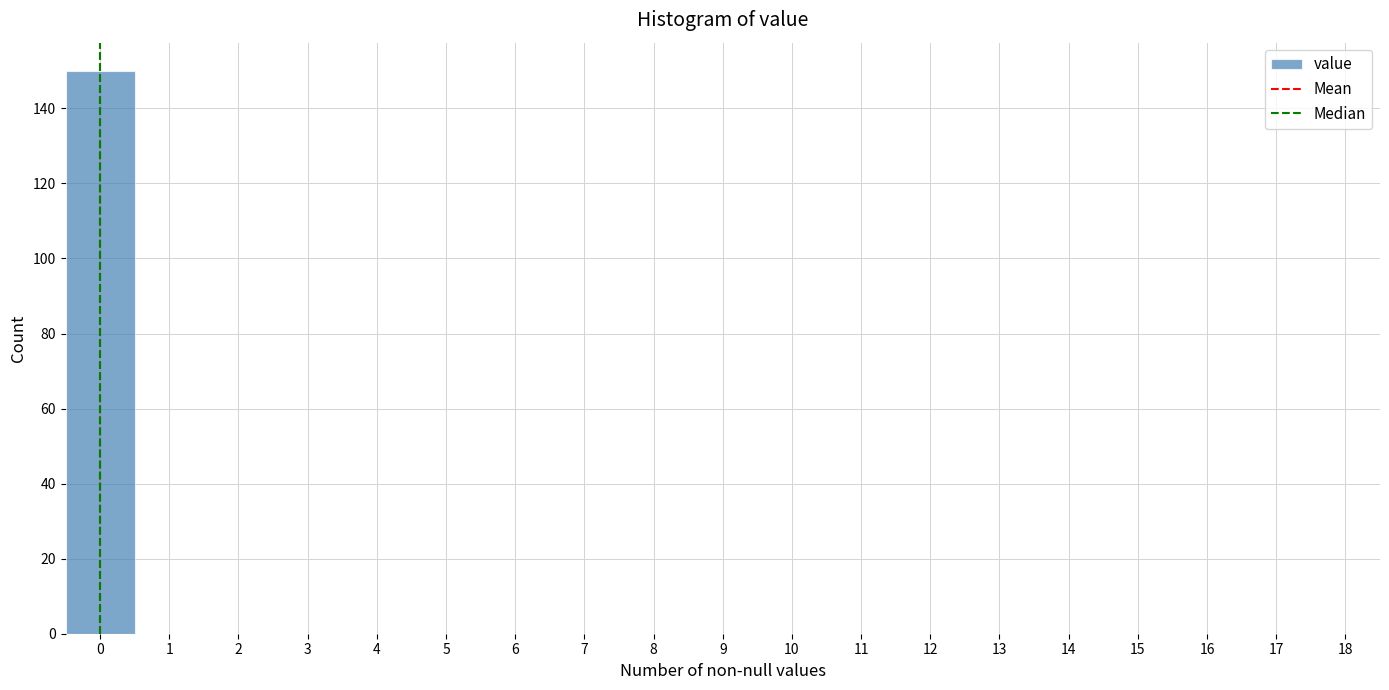

How tall is the bar that spans -0.5 to 0.5 on the x-axis? The values are not printed on the chart, so give them approximately, as read against the axis.

150